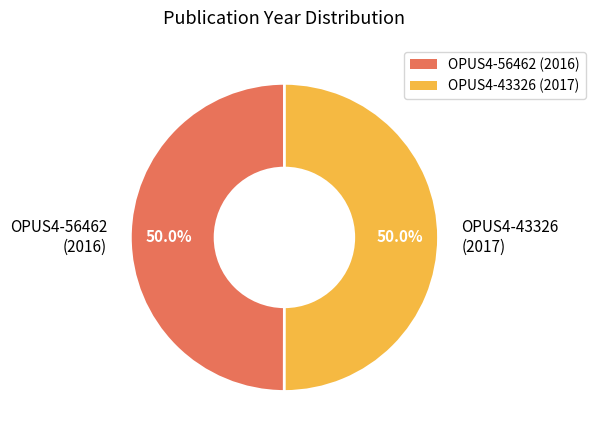

Combined, do OPUS4-43326 and OPUS4-56462 account for over 50%?

Yes